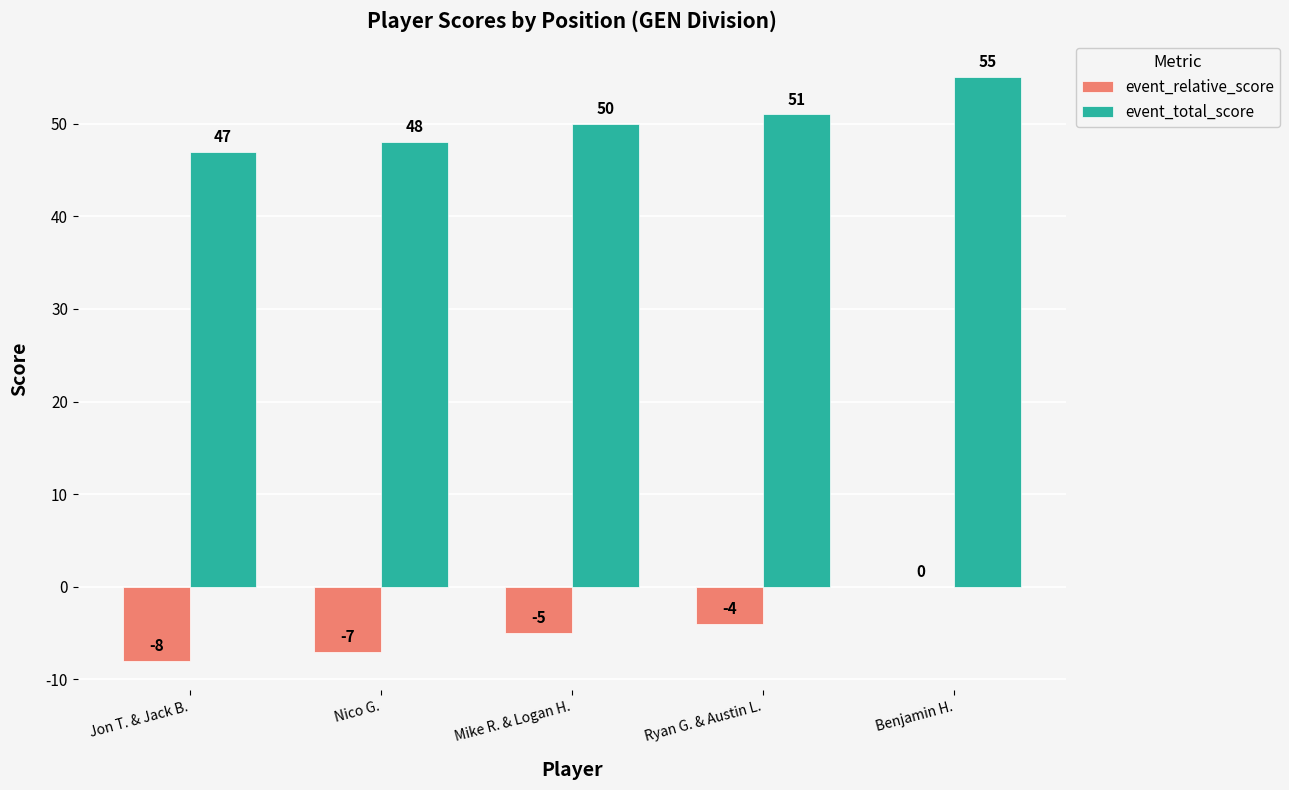

What is the sum of all event_total_score values?

251